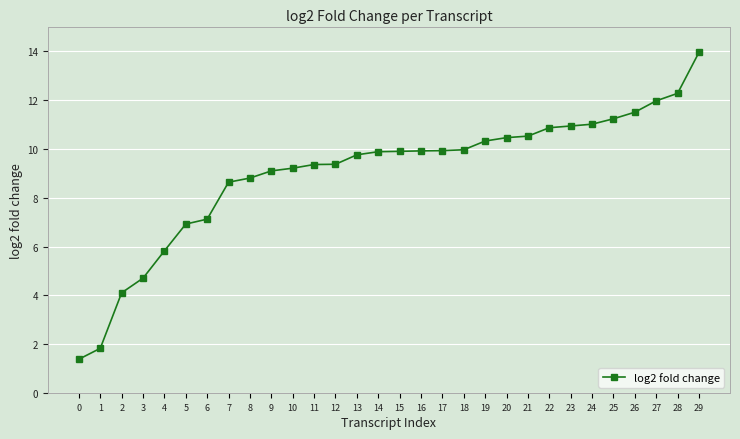

What is the difference between the second highest and second lowest values?

10.4